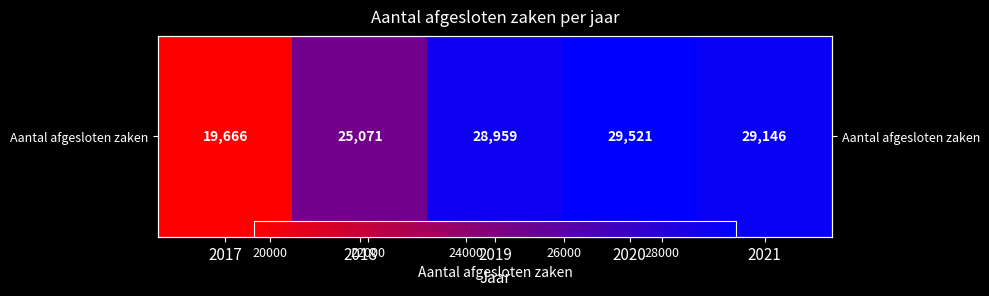

Reading left to right, transcribe all the data shown in this chart.

2017=19666	2018=25071	2019=28959	2020=29521	2021=29146